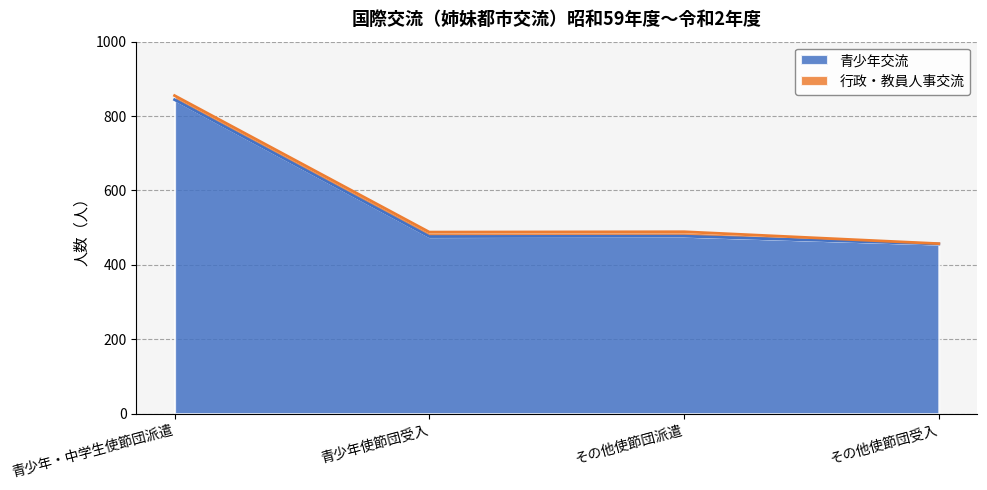

What is the difference between the second highest and minimum values?

21